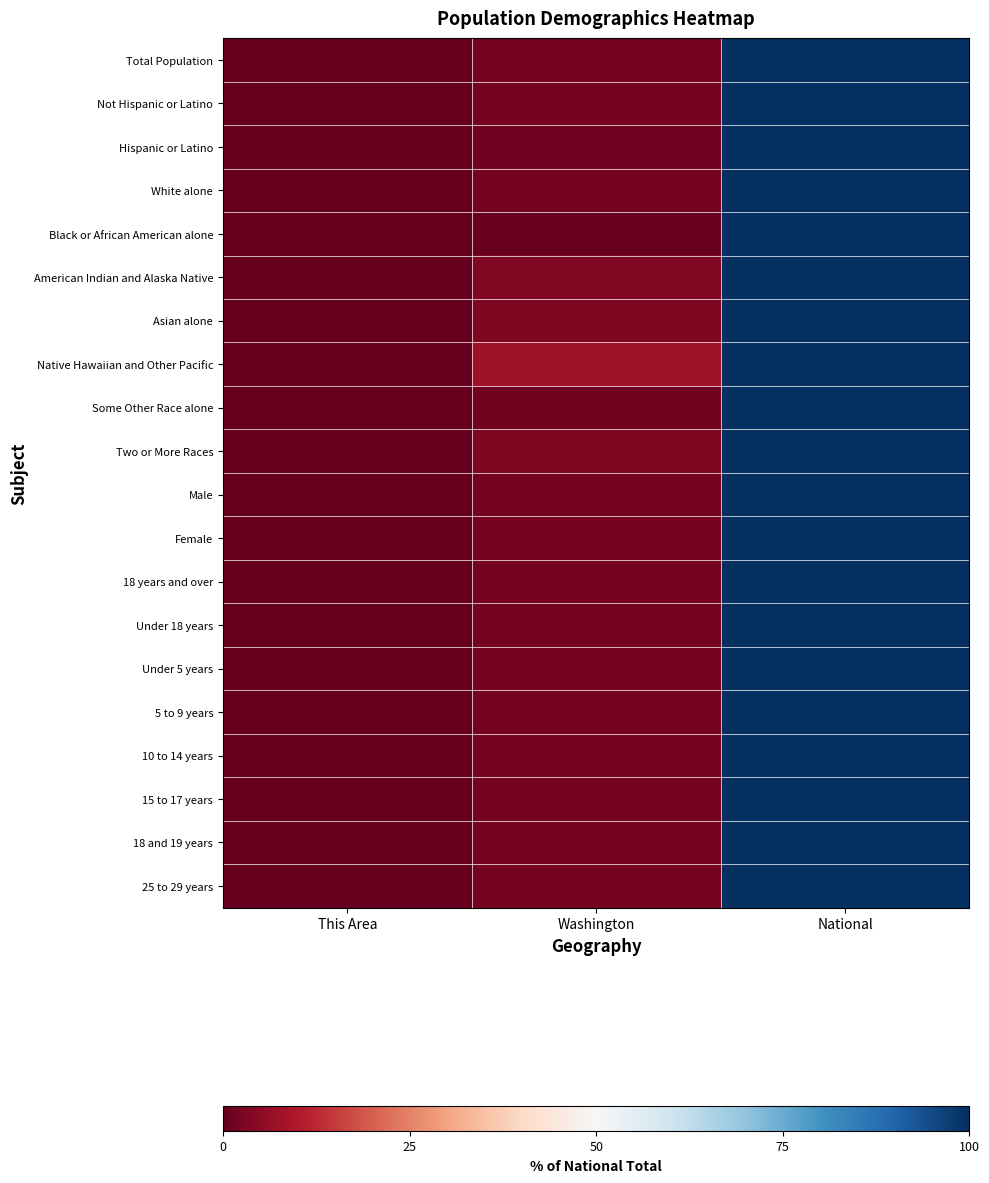

Between National and This Area, which is larger?

National